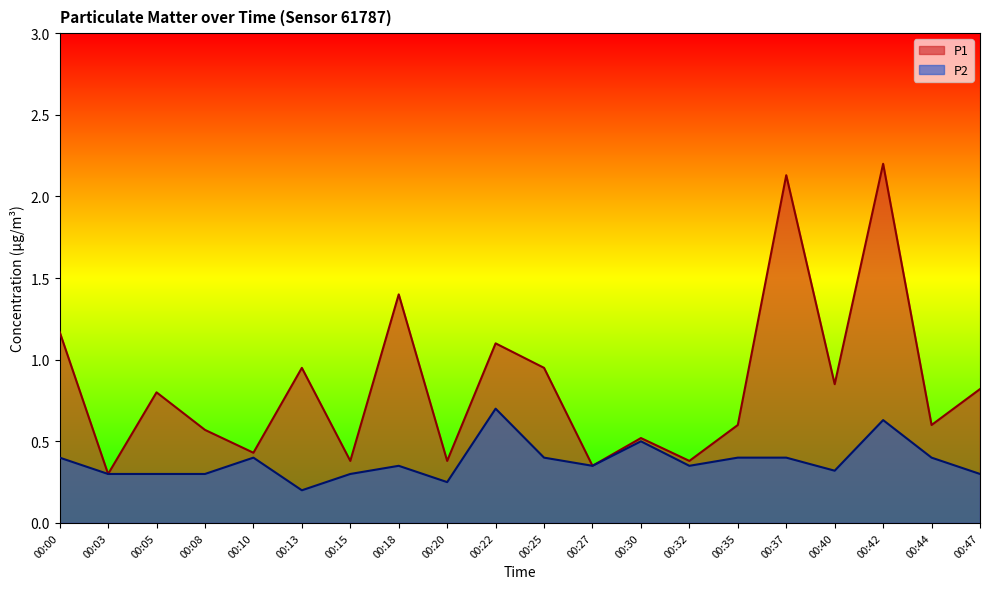

In P1, how many points are lower than both neighbors (excluding endpoints)?

8